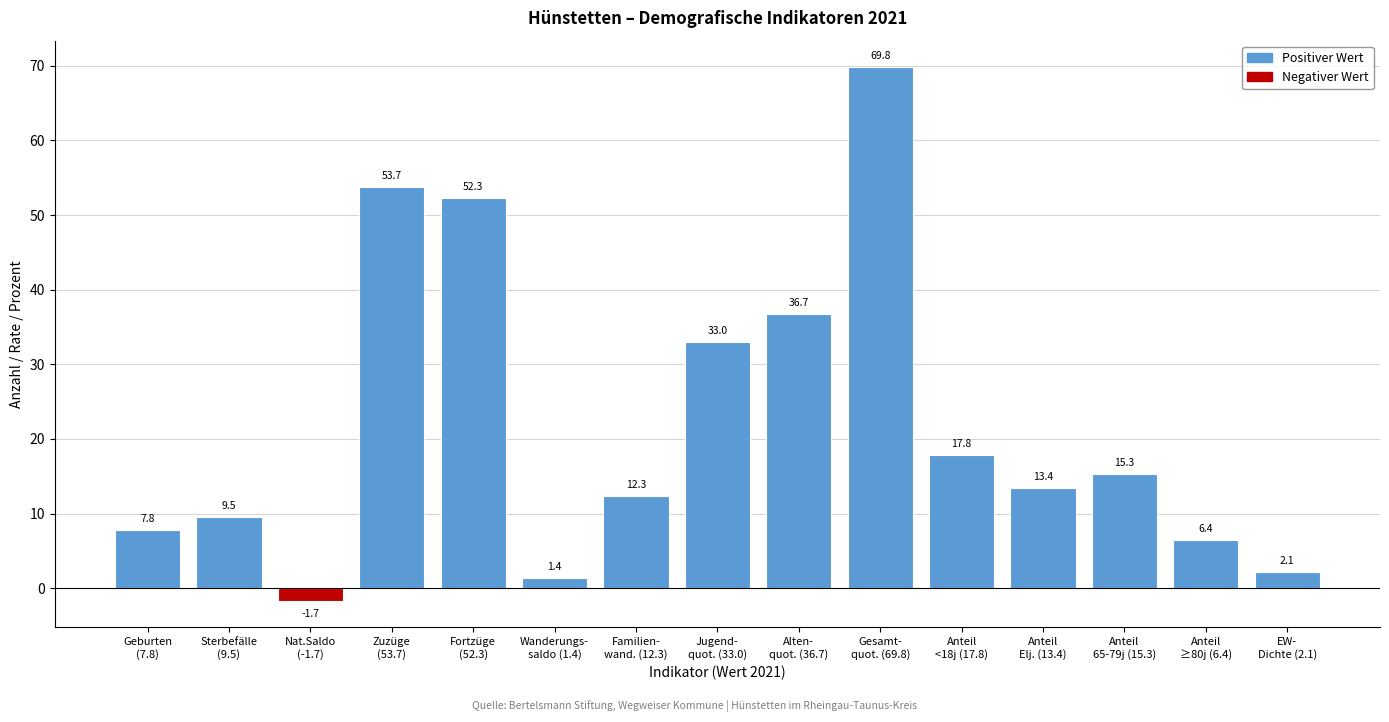

Reading left to right, what are all the values shown in this chart?

7.8	9.5	-1.7	53.7	52.3	1.4	12.3	33.0	36.7	69.8	17.8	13.4	15.3	6.4	2.1